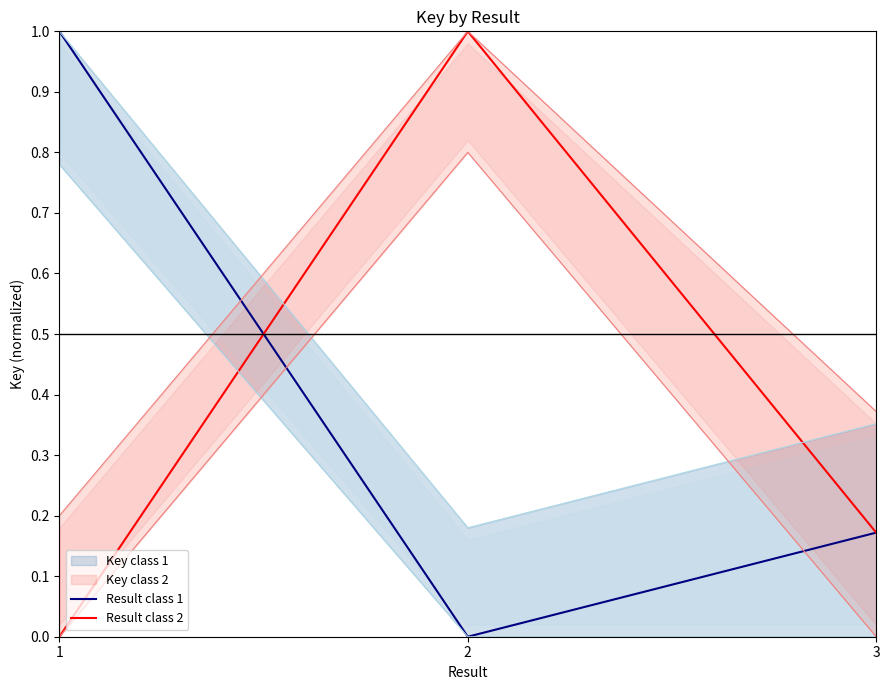

Count the number of categories in the chart.

3